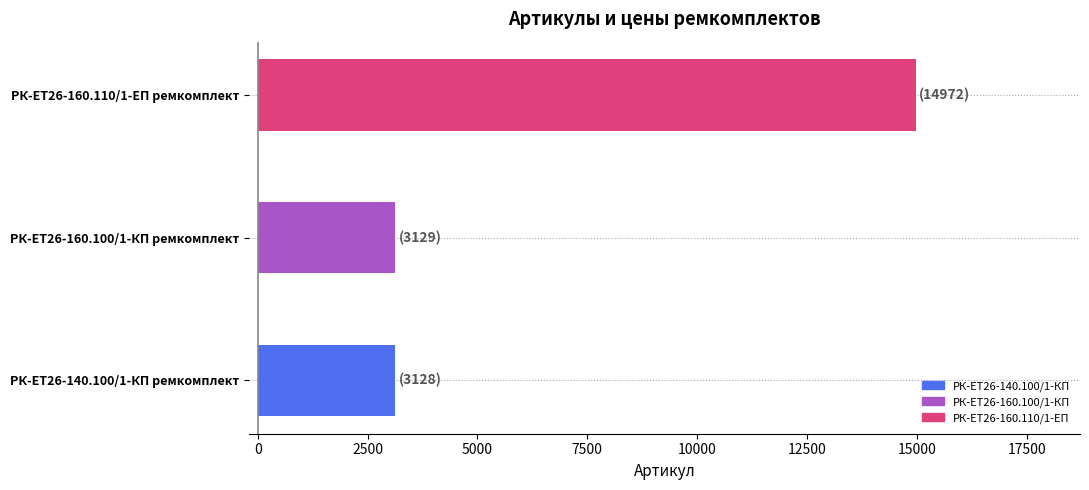

The value at РК-ЕТ26-160.100/1-КП ремкомплект is 3129. True or false?

True